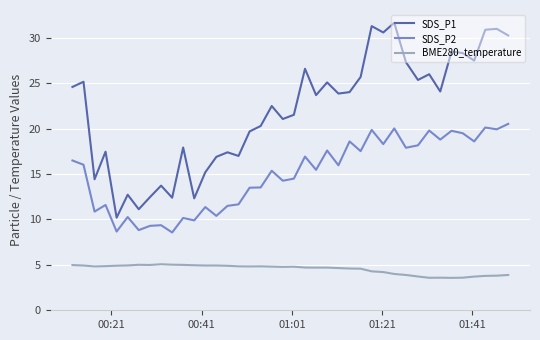

List the series in order of their peak value, highest first.

SDS_P1, SDS_P2, BME280_temperature